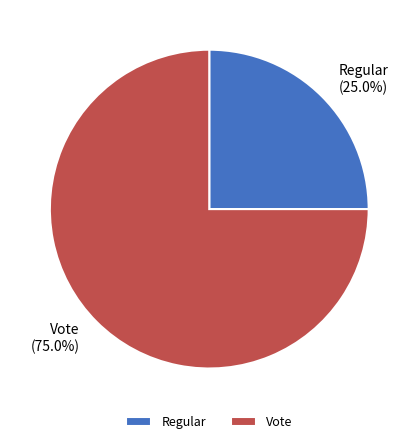

Approximately how many times larger is the value at Regular compared to Vote?

0.3